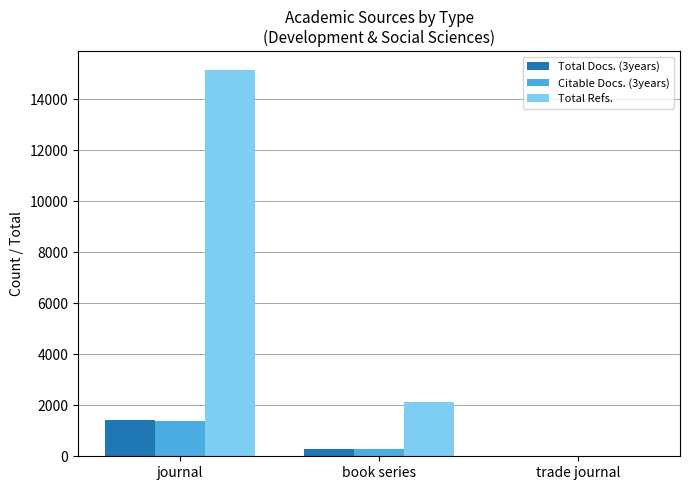

What is the difference between the Citable Docs. (3years) values at trade journal and journal?

1380